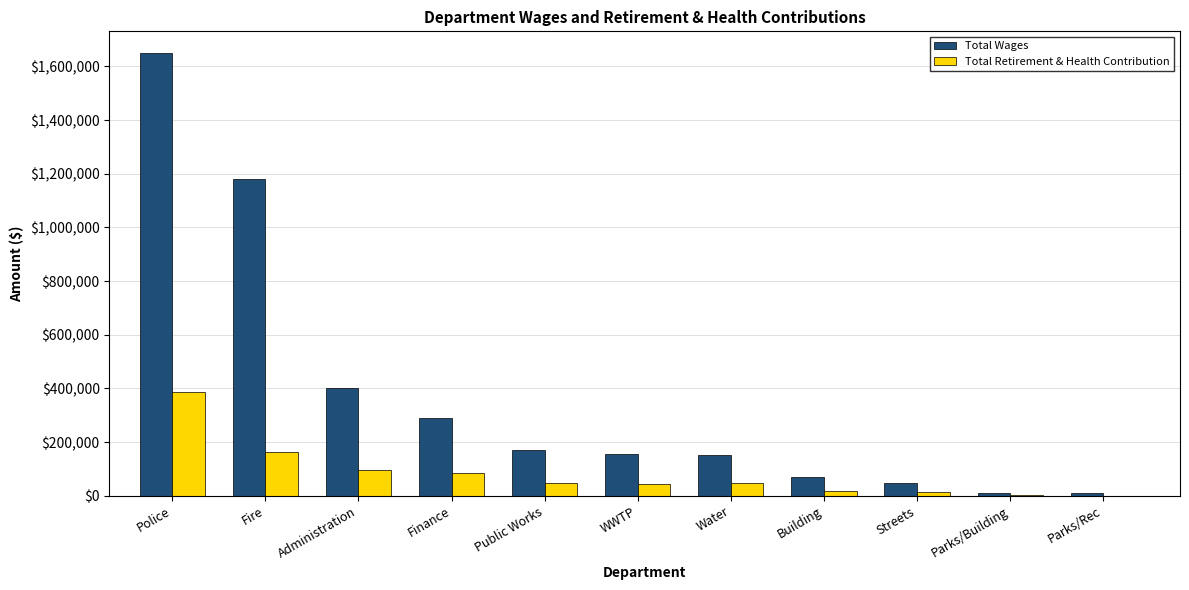

At which label is Total Wages closest to 828588?

Fire